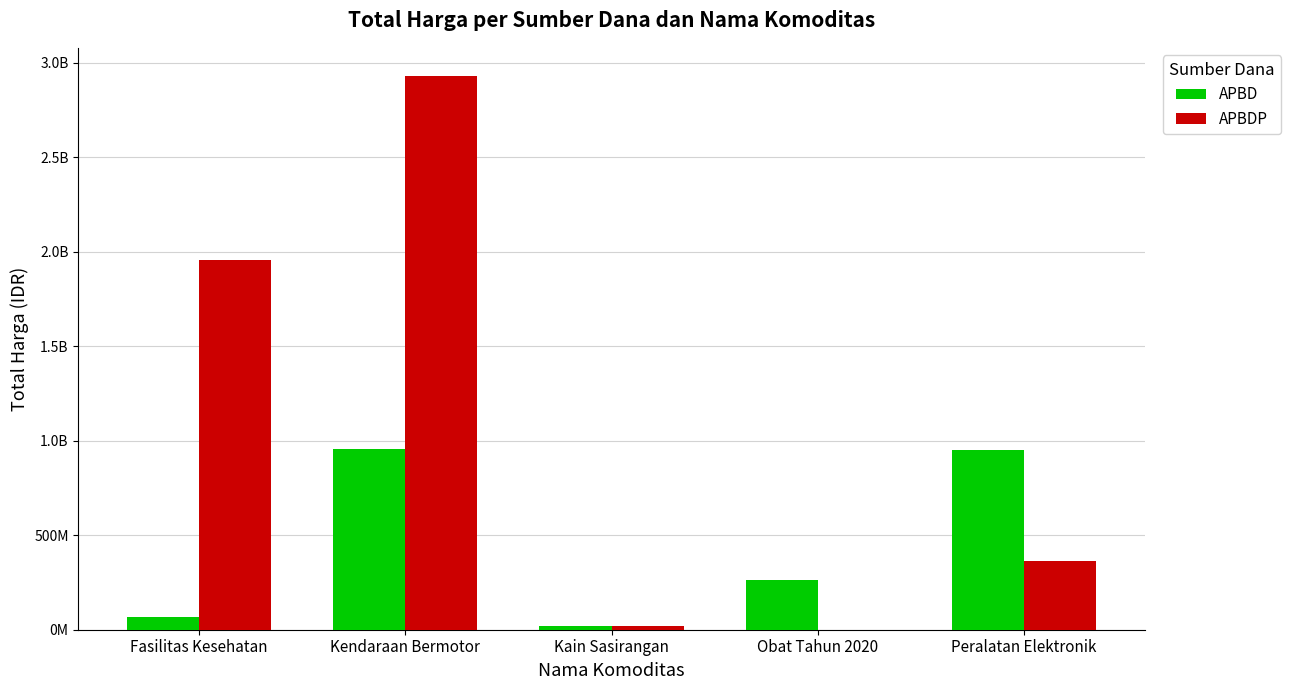

Rank the series by their average value, from lowest to highest.

APBD, APBDP